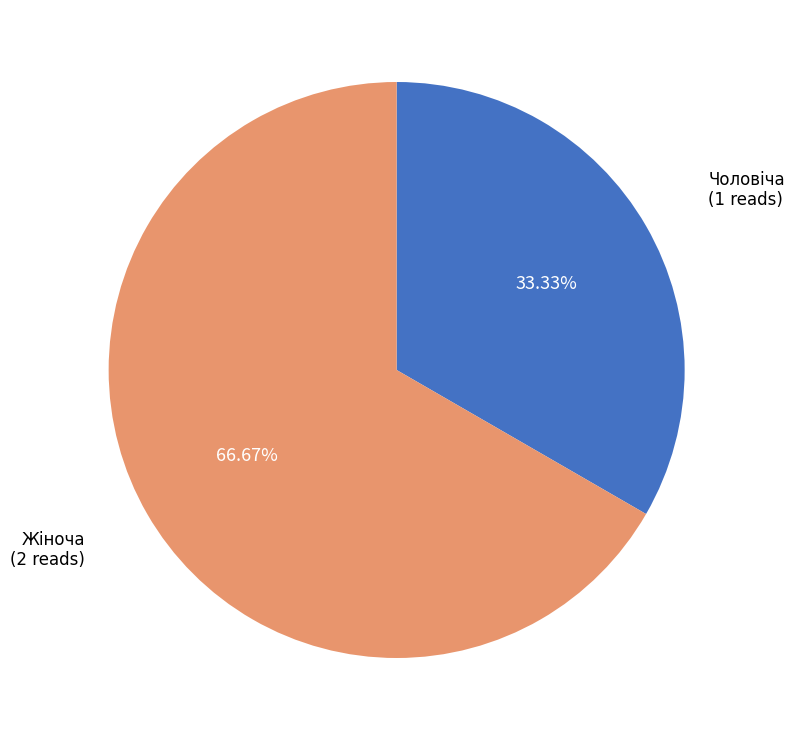

Do Чоловіча and Жіноча together represent more than half of the pie?

Yes